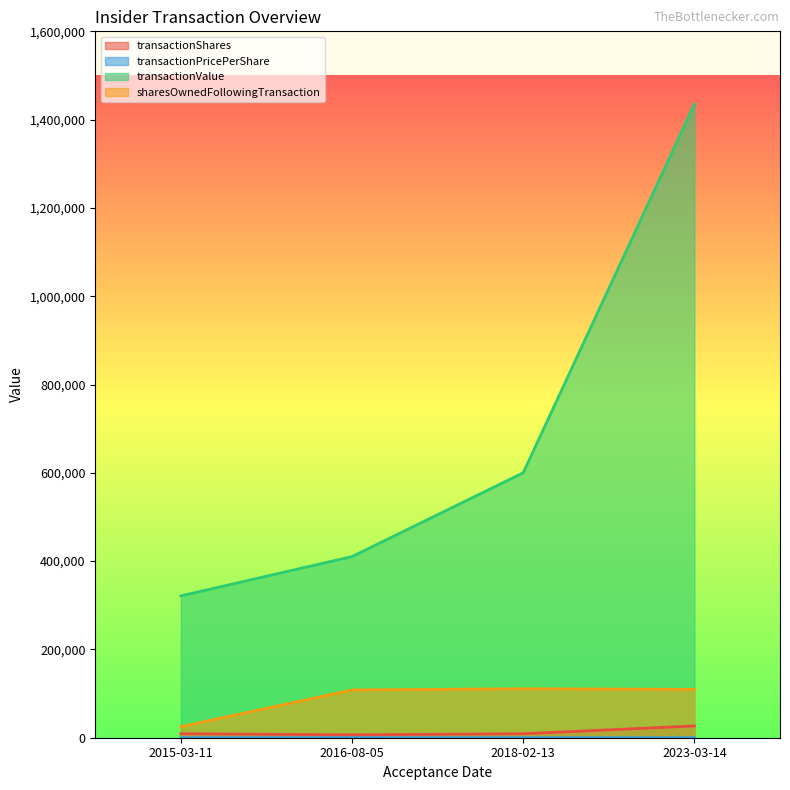

List the series in order of their peak value, highest first.

transactionValue, sharesOwnedFollowingTransaction, transactionShares, transactionPricePerShare